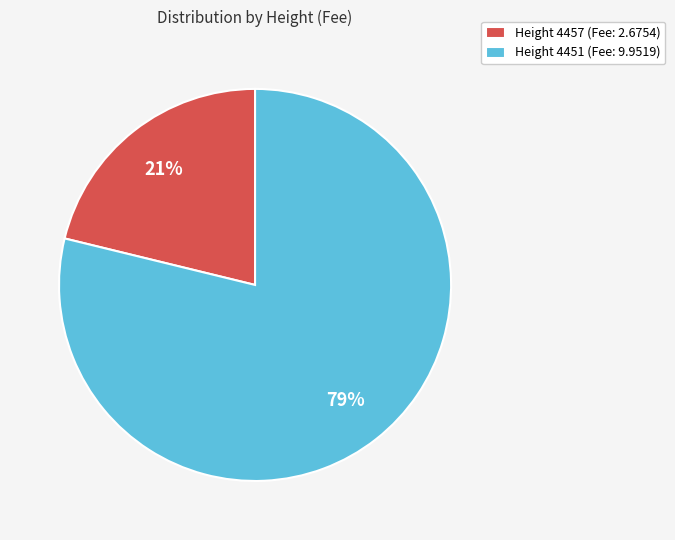

Between Height 4451 (Fee: 9.9519) and Height 4457 (Fee: 2.6754), which is larger?

Height 4451 (Fee: 9.9519)